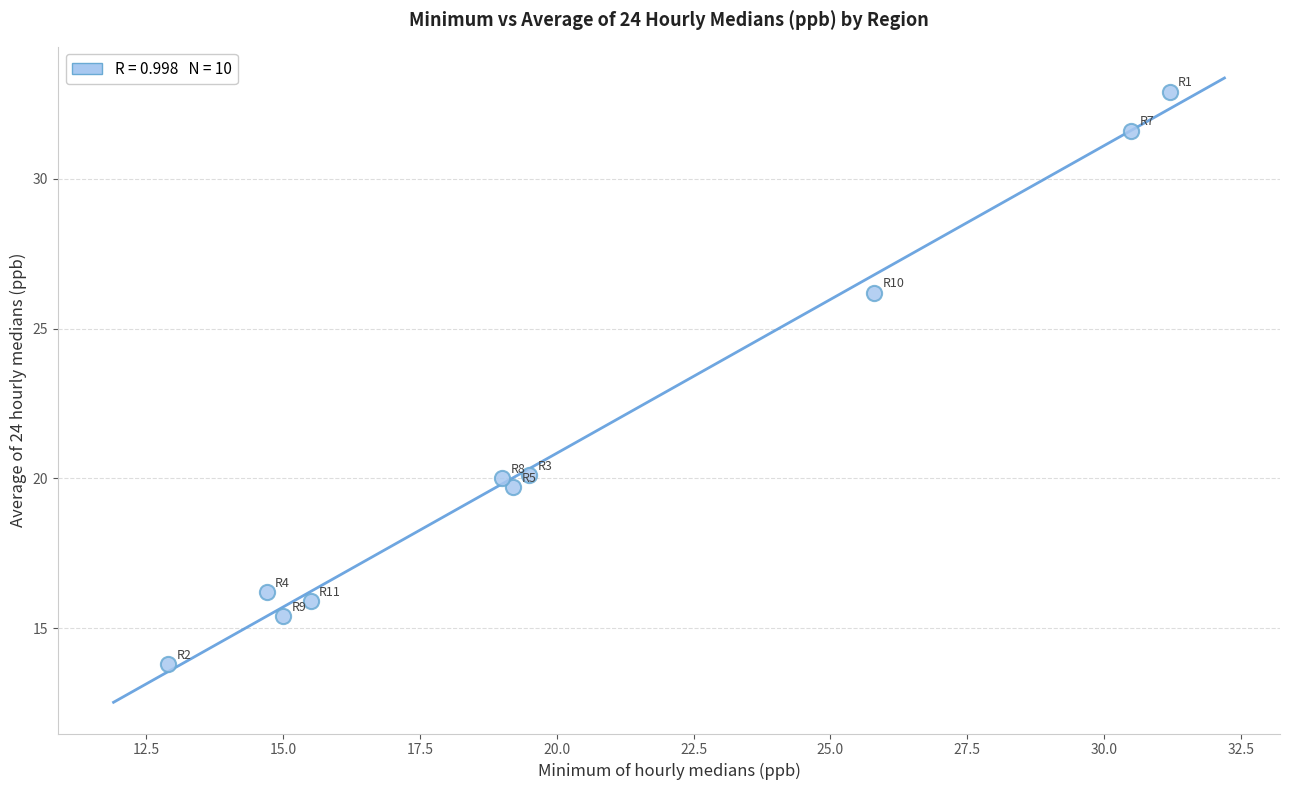

What is the average X value?

20.3